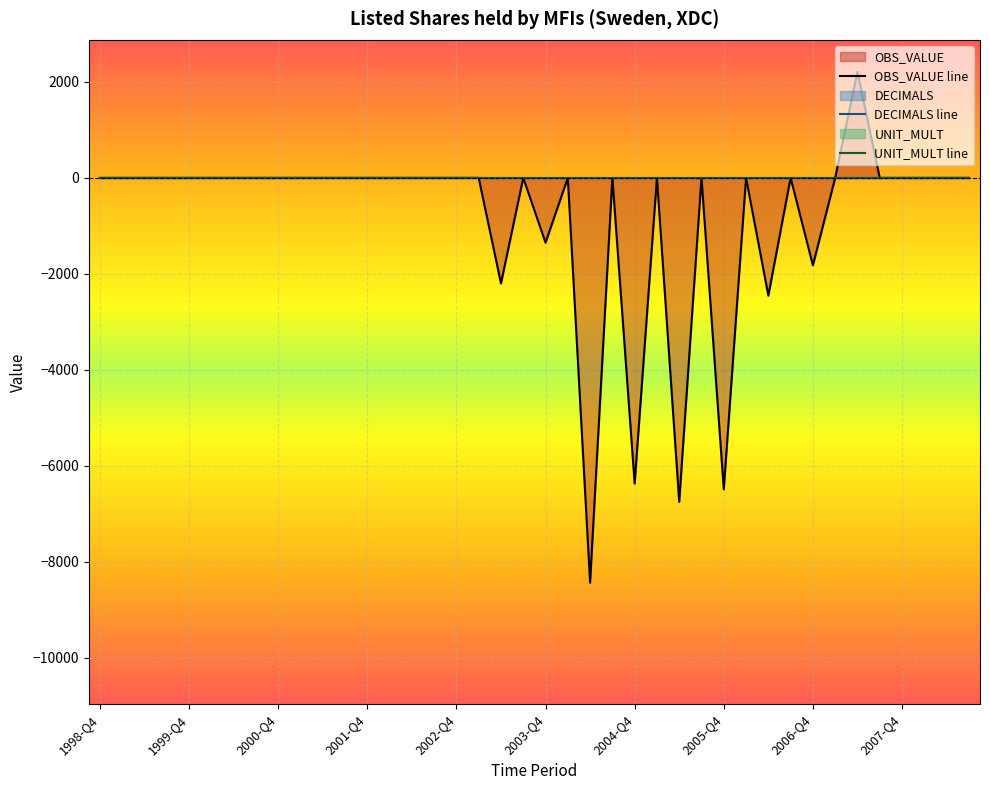

Reading left to right, list all the values displayed in this chart.

OBS_VALUE line: 0	0	0	0	0	0	0	0	0	0	0	0	0	0	0	0	0	0	-2200	0	-1350	0	-8435	0	-6368	0	-6750	0	-6490	0	-2454	0	-1822	0	2208	0	0	0	0	0
DECIMALS line: 2	2	2	2	2	2	2	2	2	2	2	2	2	2	2	2	2	2	2	2	2	2	2	2	2	2	2	2	2	2	2	2	2	2	2	2	2	2	2	2
UNIT_MULT line: 6	6	6	6	6	6	6	6	6	6	6	6	6	6	6	6	6	6	6	6	6	6	6	6	6	6	6	6	6	6	6	6	6	6	6	6	6	6	6	6